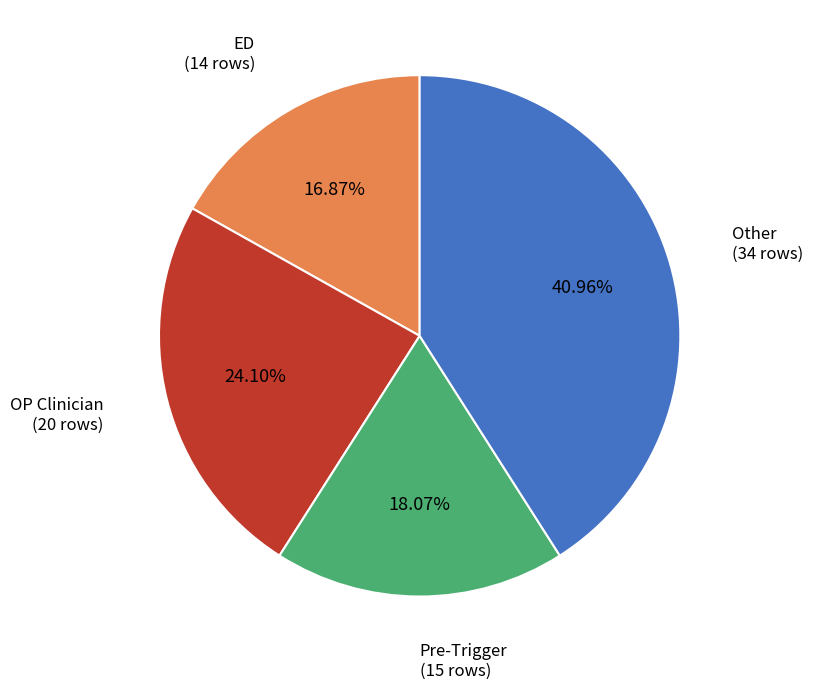

Is there any slice that represents more than half of the pie?

No